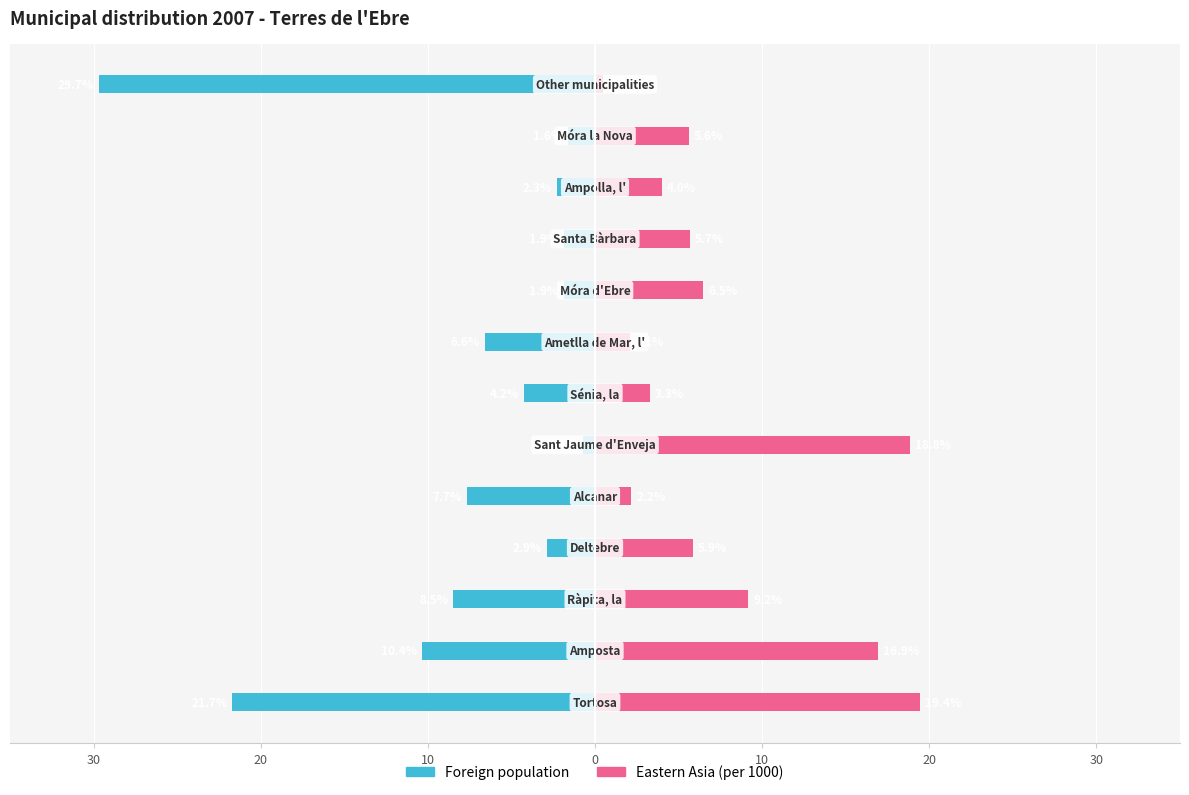

Reading right to left, what are all the values shown in this chart?

Foreign population: -29.7	-1.6	-2.3	-1.9	-1.9	-6.6	-4.2	-0.7	-7.7	-2.9	-8.5	-10.4	-21.7
Eastern Asia (per 1000): 0.5	5.6	4.0	5.7	6.5	2.1	3.3	18.8	2.2	5.9	9.2	16.9	19.4